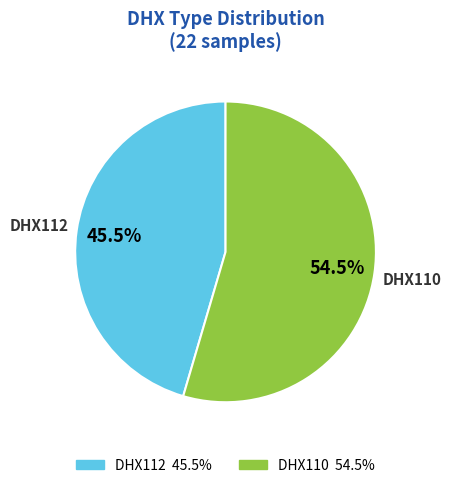

What is the total percentage of DHX112 and DHX110?

100.0%